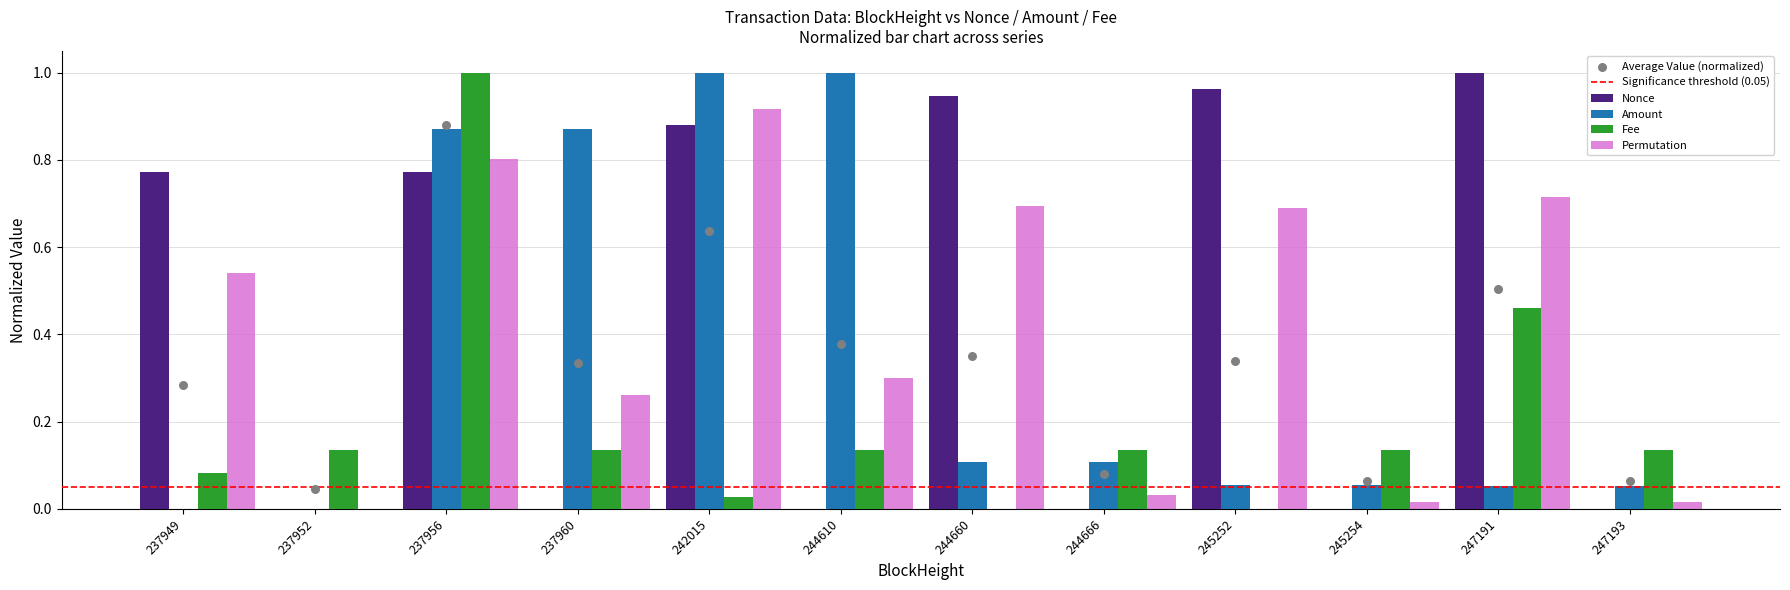

Which series reaches the maximum Y coordinate?

Nonce